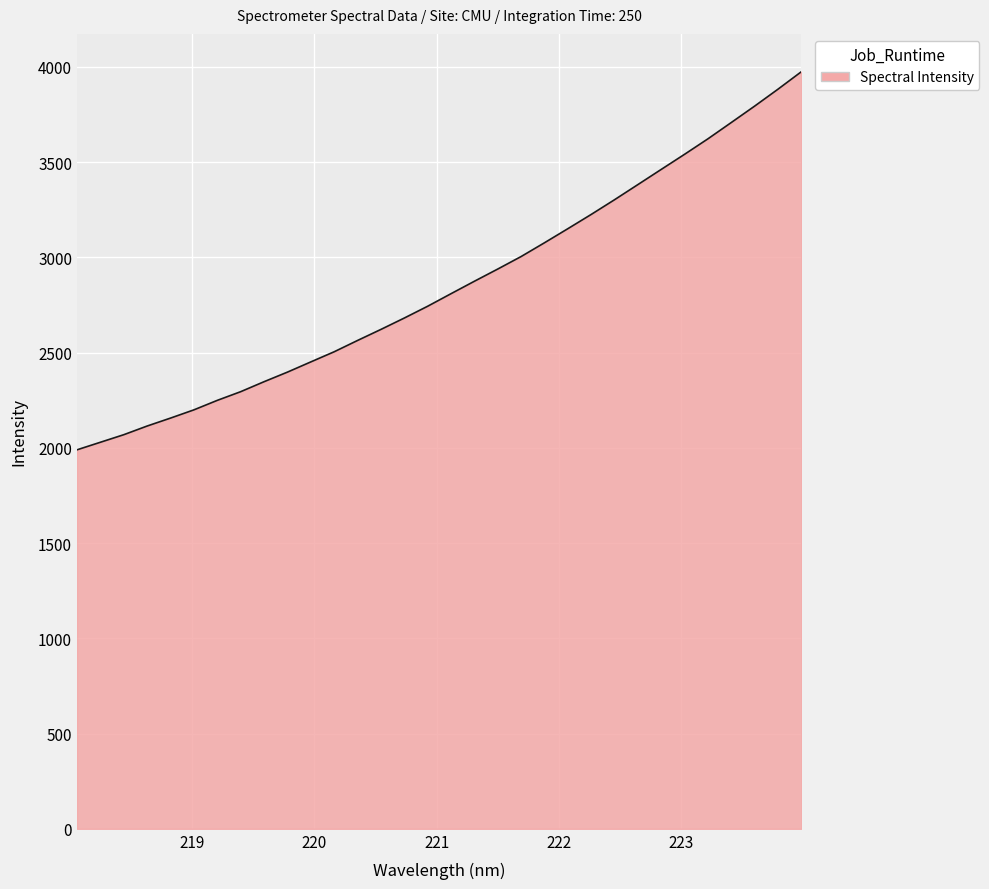

What is the minimum value shown in the chart?

1989.4